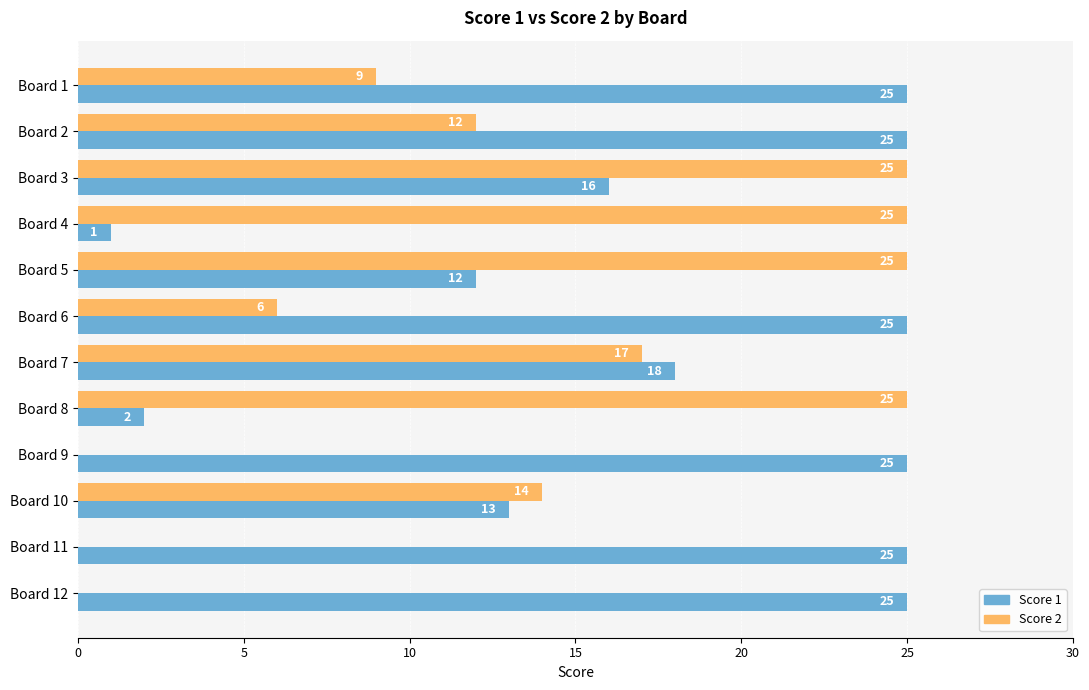

Which series has the widest spread of values?

Score 2